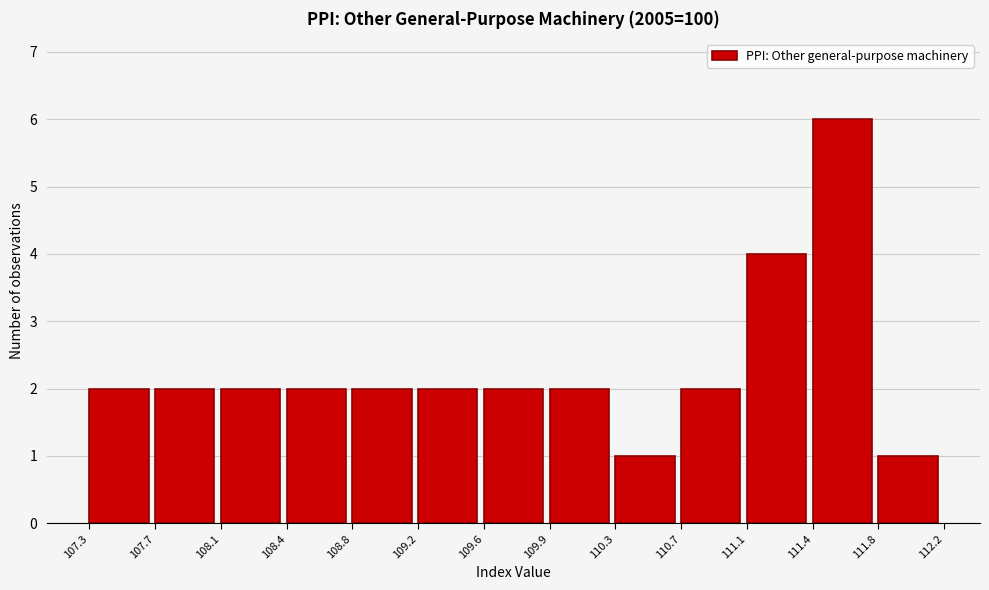

Reading left to right, transcribe this chart: for each bar, give the range it covers on the x-axis and its height. The values are not printed on the chart, so give them approximately, as read against the axis.

107.3 to 107.7: 2
107.7 to 108.1: 2
108.1 to 108.4: 2
108.4 to 108.8: 2
108.8 to 109.2: 2
109.2 to 109.6: 2
109.6 to 109.9: 2
109.9 to 110.3: 2
110.3 to 110.7: 1
110.7 to 111.1: 2
111.1 to 111.4: 4
111.4 to 111.8: 6
111.8 to 112.2: 1